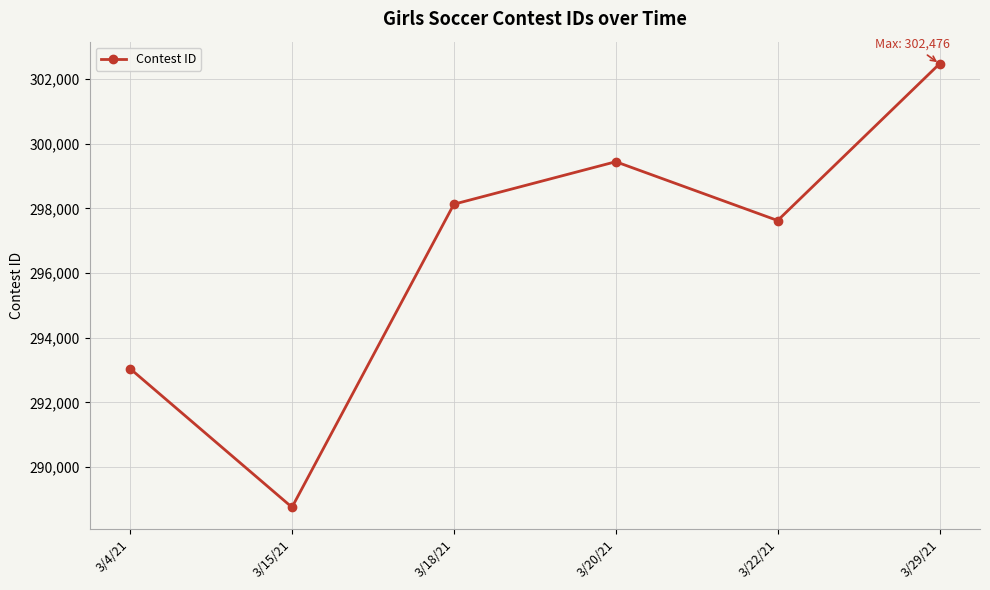

List the labels in order of value, largest first.

3/29/21, 3/20/21, 3/18/21, 3/22/21, 3/4/21, 3/15/21